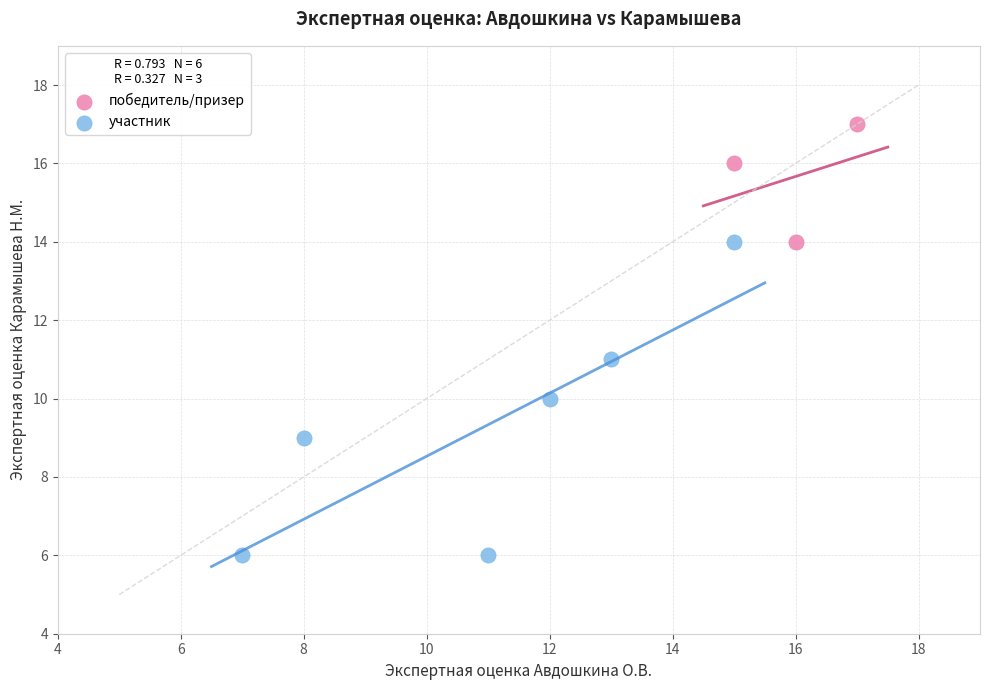

Which series has the largest Y range (max minus min)?

участник